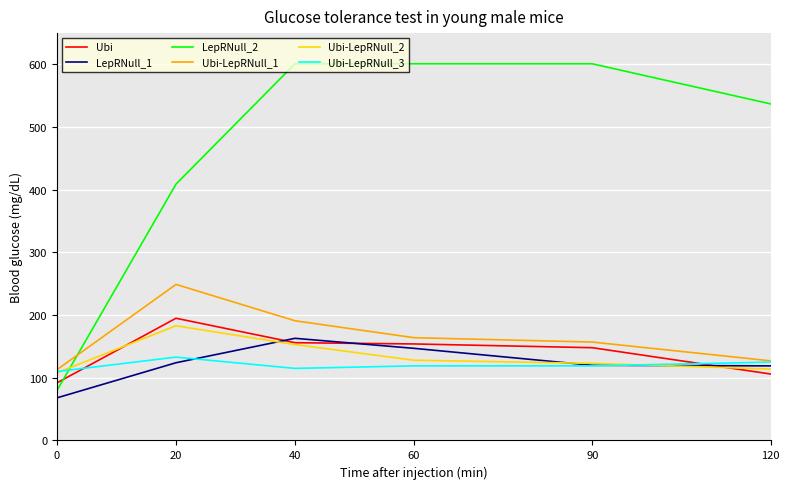

What is the minimum value shown in the chart?

68